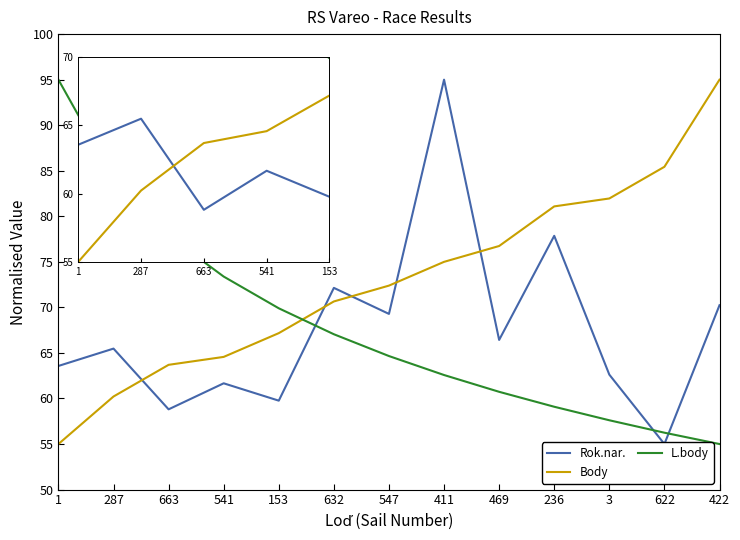

What is the average value of the L.body series?

67.9